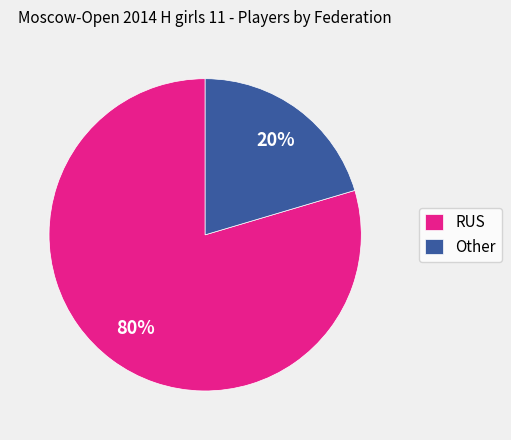

Which slice is the smallest?

Other